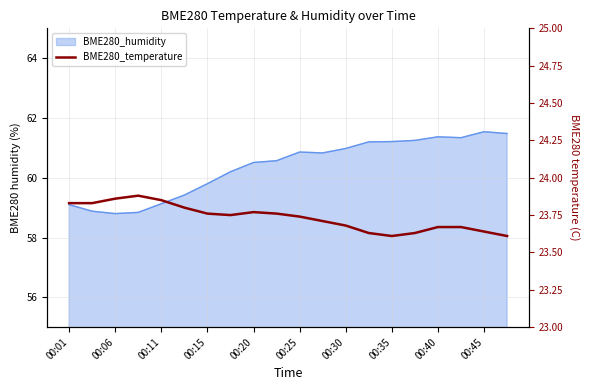

Which has a higher value, 00:45 or 18?

00:45